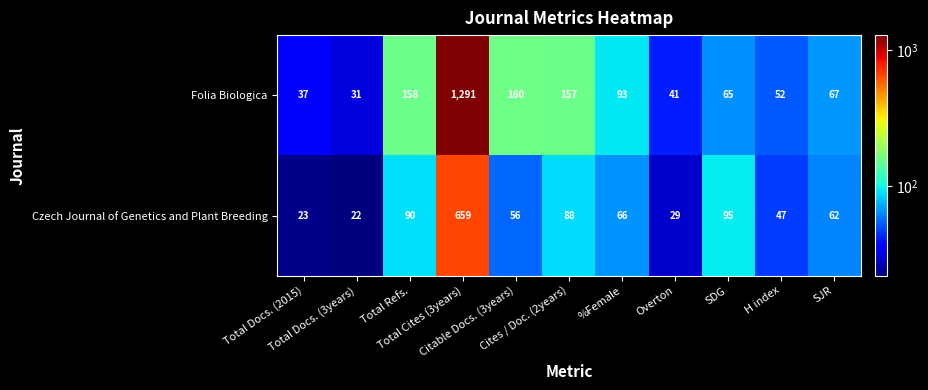

What is the difference between the maximum and minimum values in the Czech Journal of Genetics and Plant Breeding series?

637